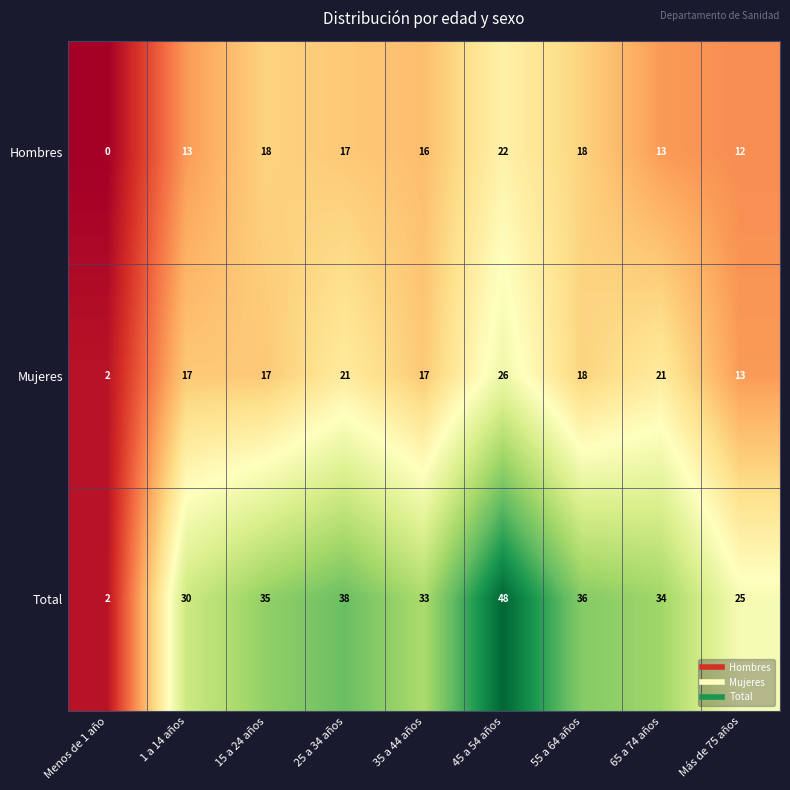

What is the average value of the Total series?

31